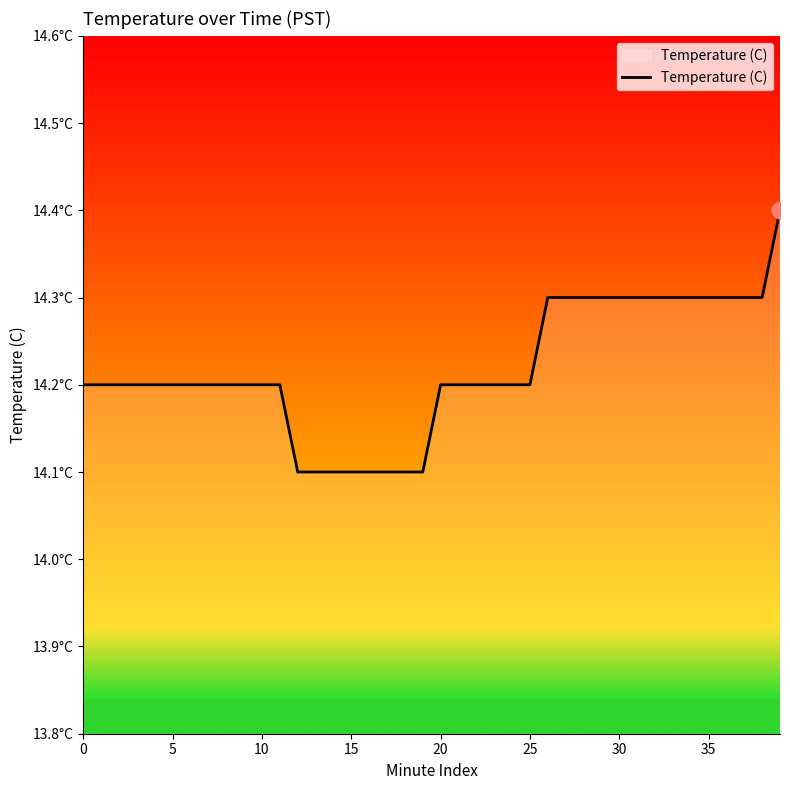

Does the chart have visible grid lines?

No